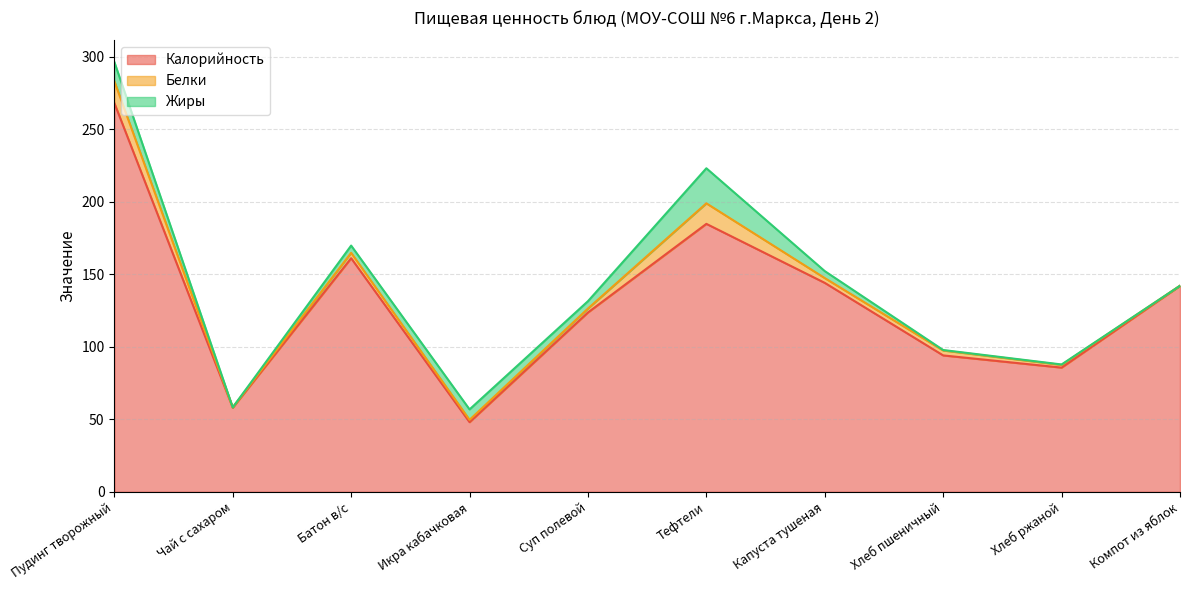

Rank the series at Хлеб ржаной from highest to lowest value.

Калорийность, Белки, Жиры